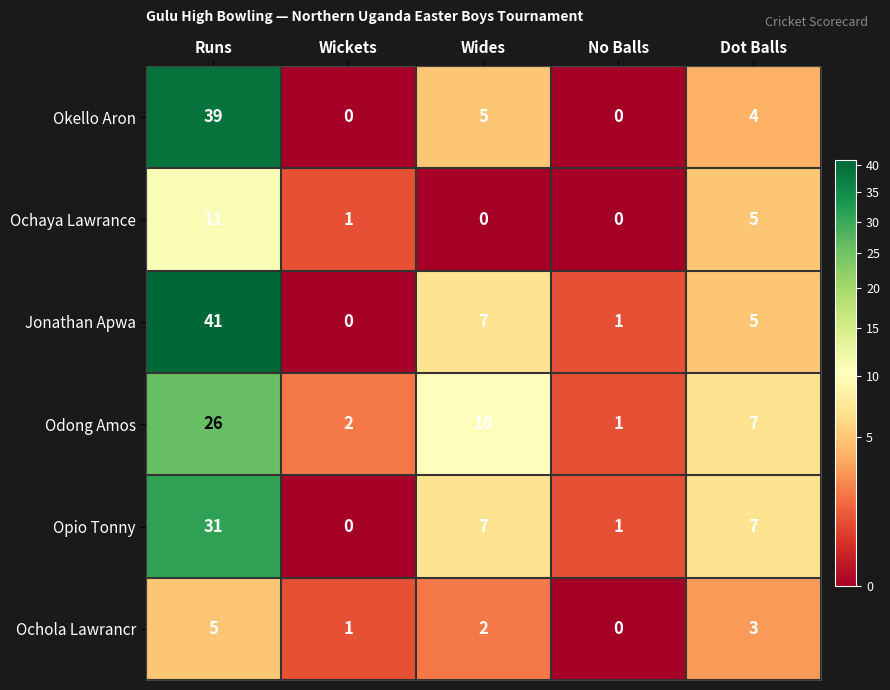

Rank the series by their maximum value, from lowest to highest.

Ochola Lawrancr, Ochaya Lawrance, Odong Amos, Opio Tonny, Okello Aron, Jonathan Apwa